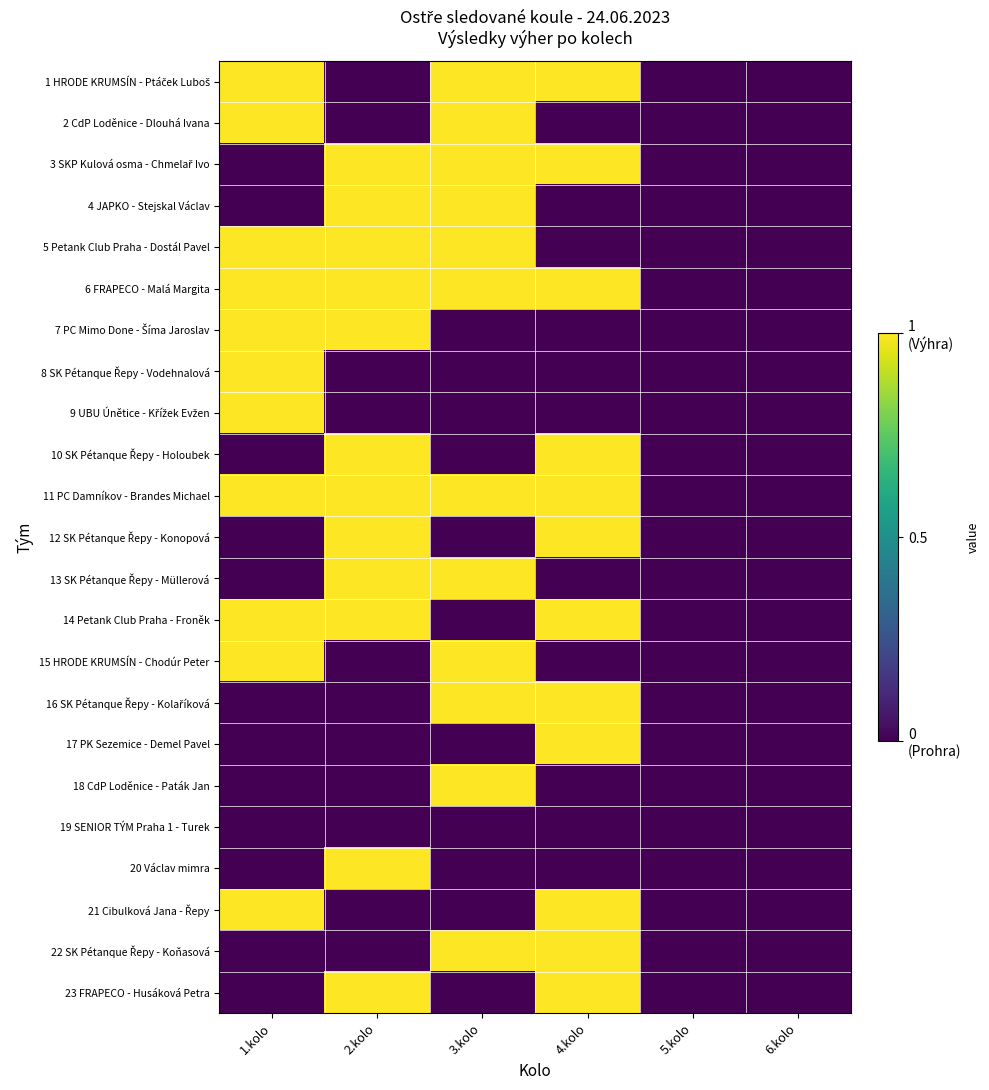

What is the spread (max minus min) of values at 3.kolo?

1